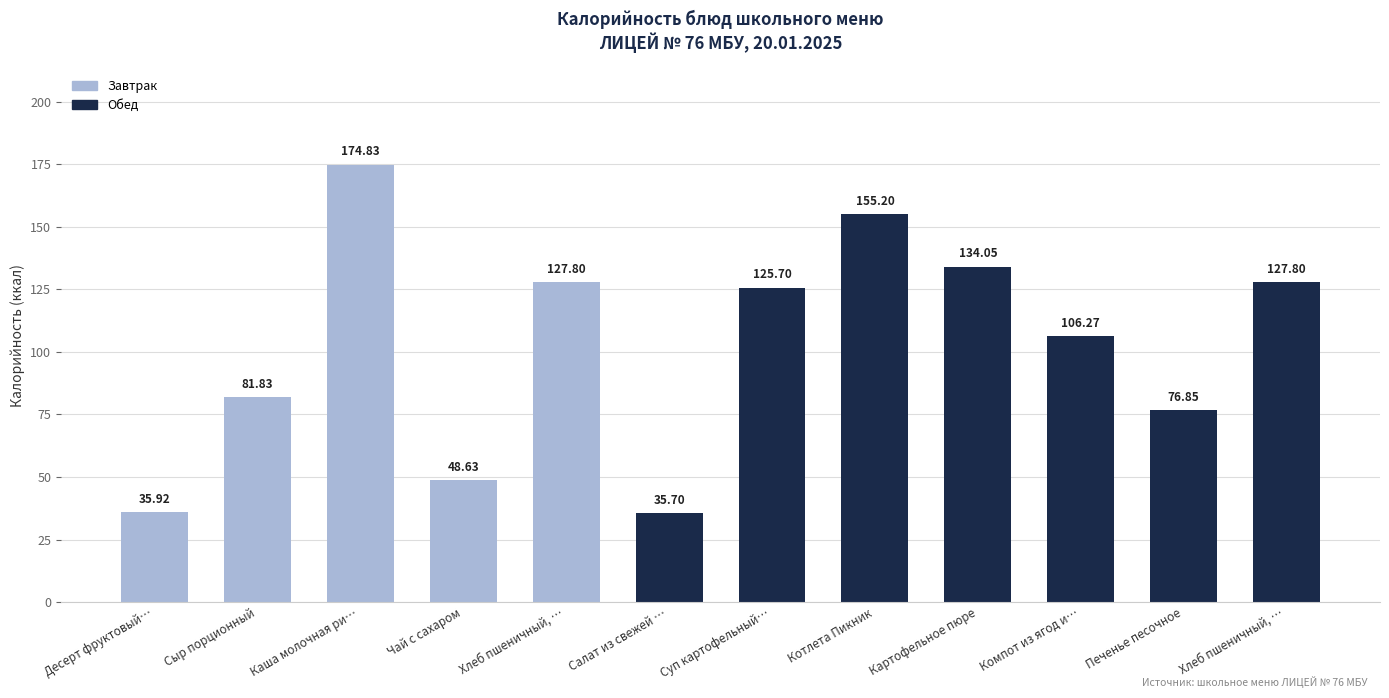

Does the chart contain any negative values?

No